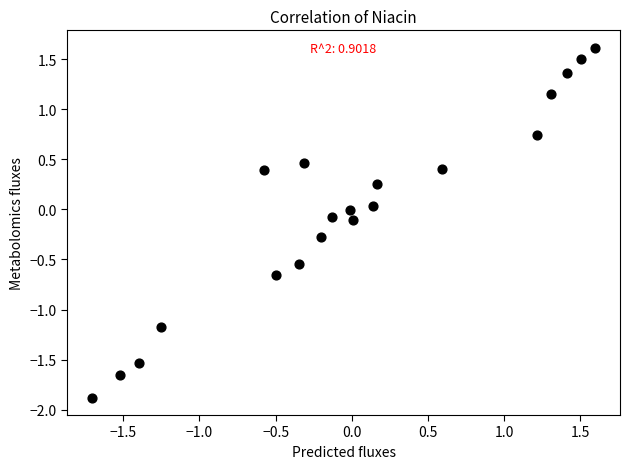

What is the range of Y values (max minus min)?

3.5